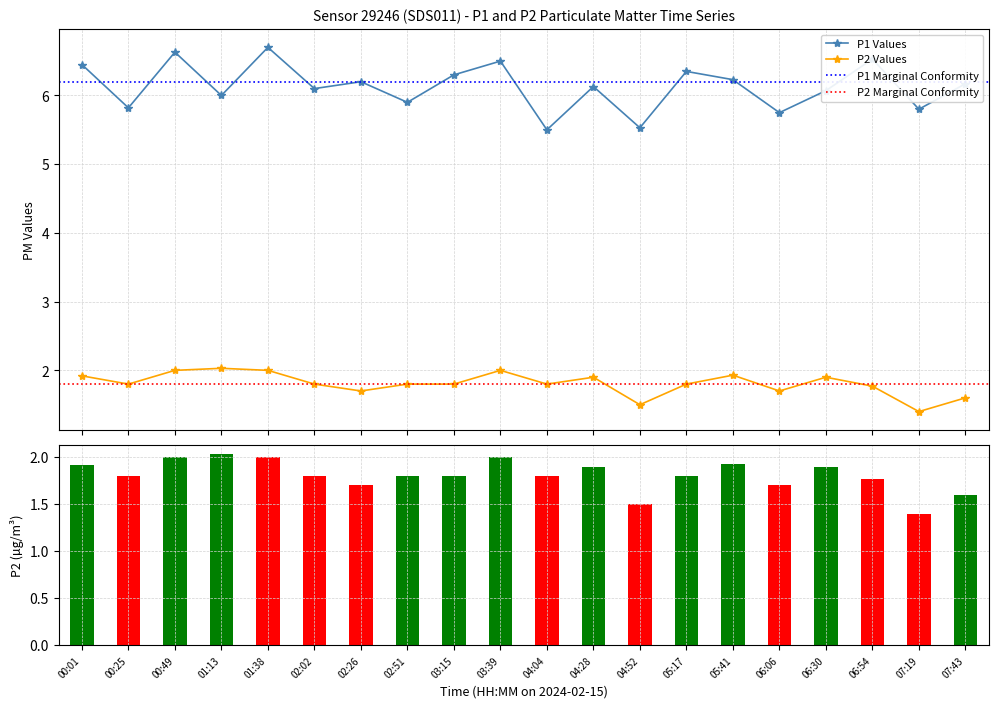

What position from the right is 00:25?

19